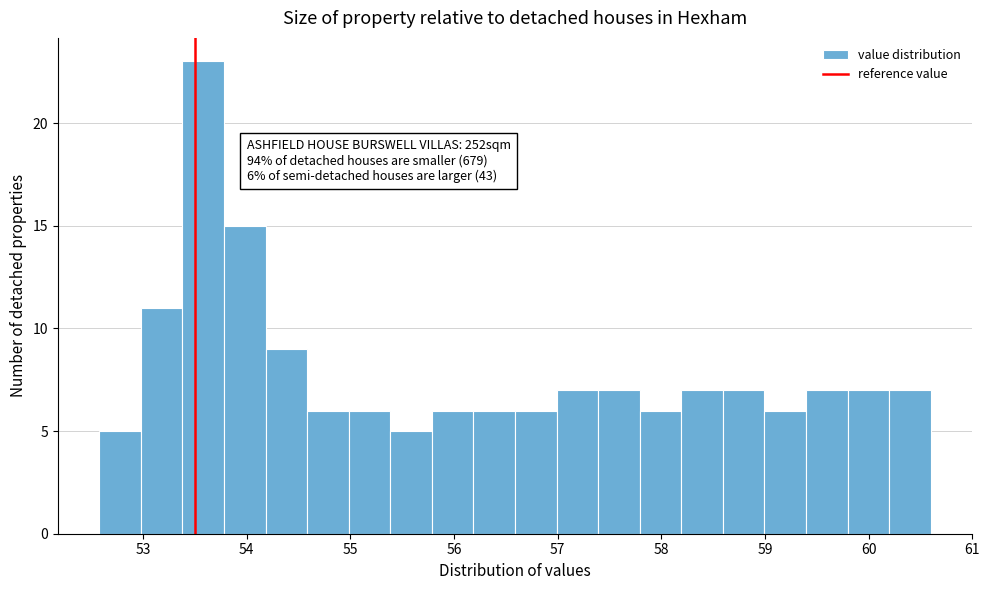

Which range on the x-axis has the tallest bar?

53.4 to 53.8